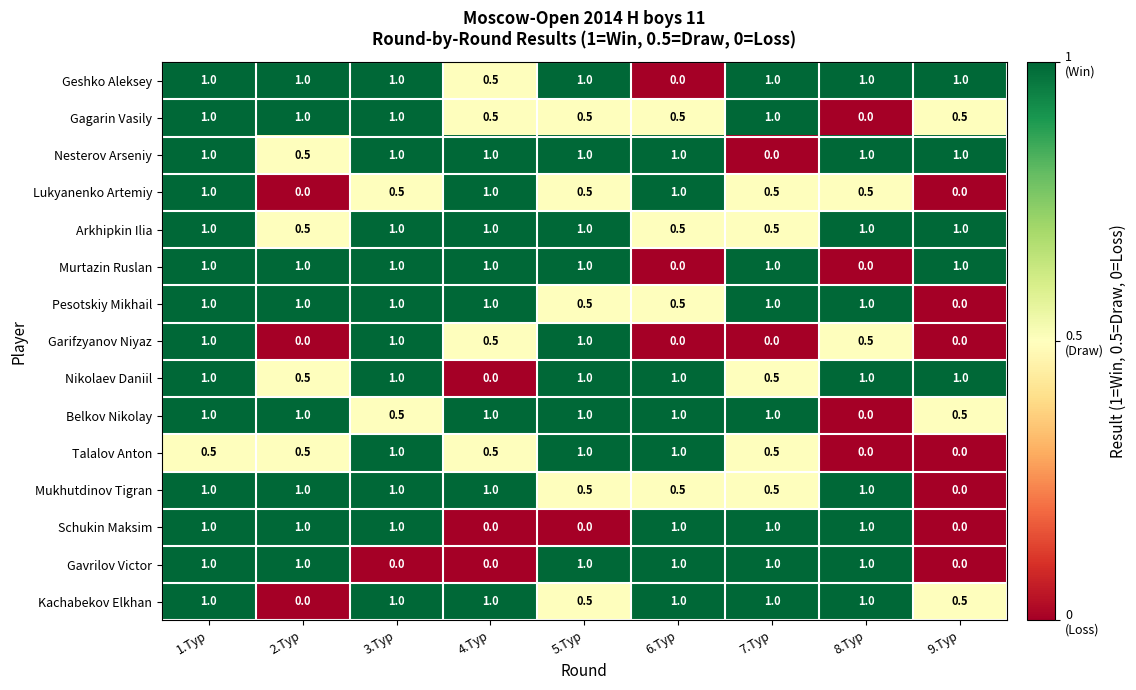

Is it true that Belkov Nikolay equals 1.6 at 4.Тур?

False